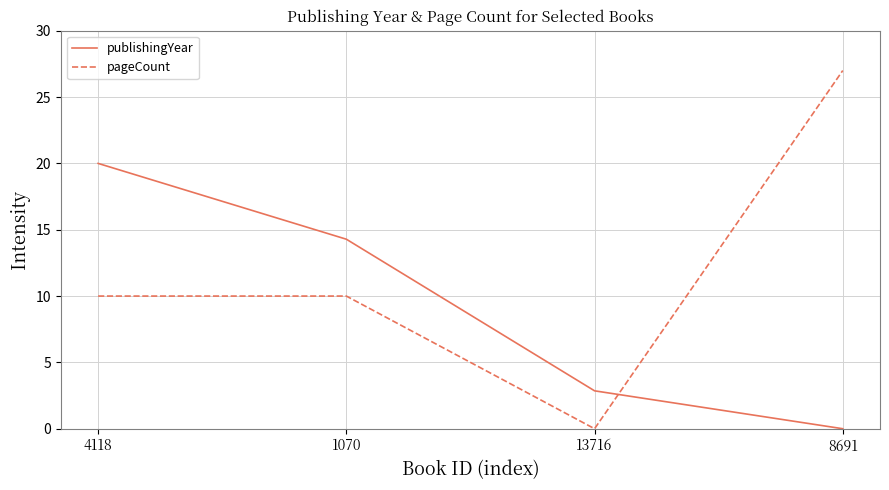

List the series in order of their overall mean, highest first.

pageCount, publishingYear